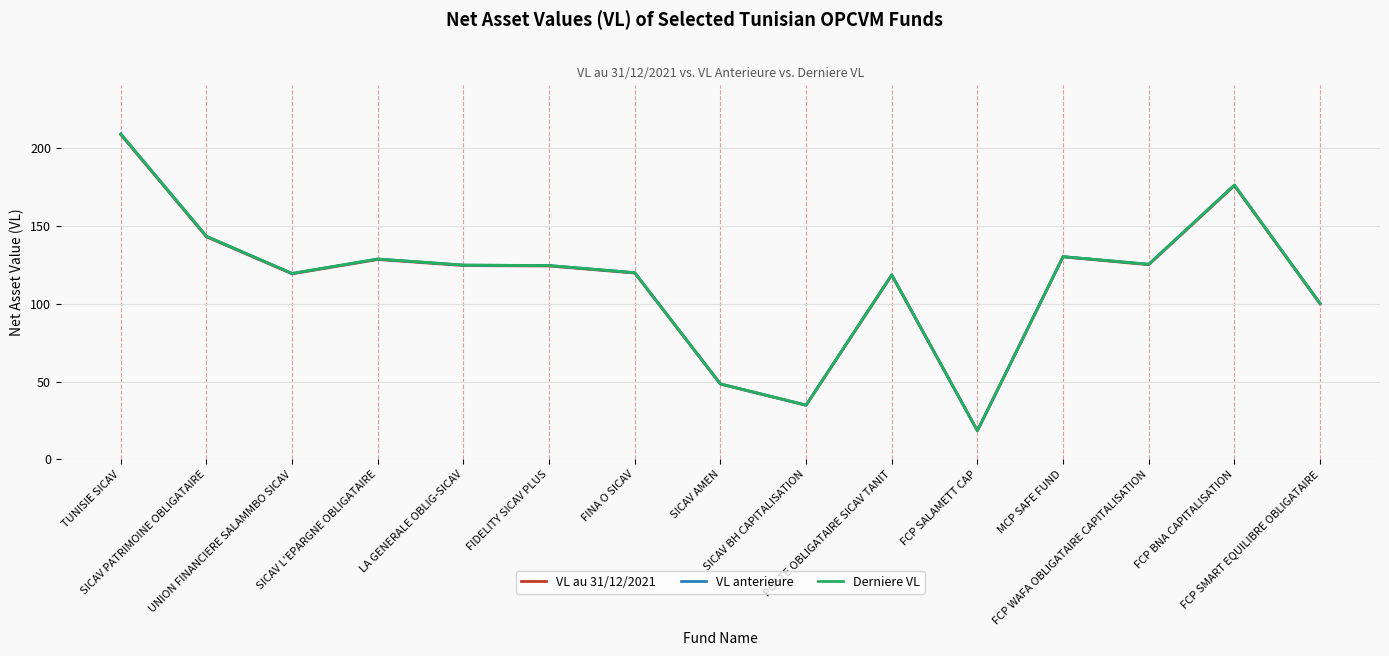

What is the maximum value shown in the chart?

209.2